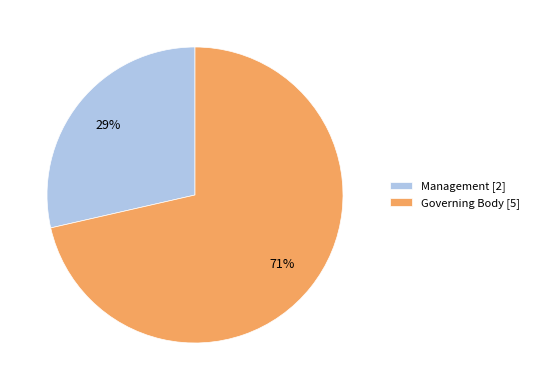

To the nearest percent, what is the average slice percentage?

50%